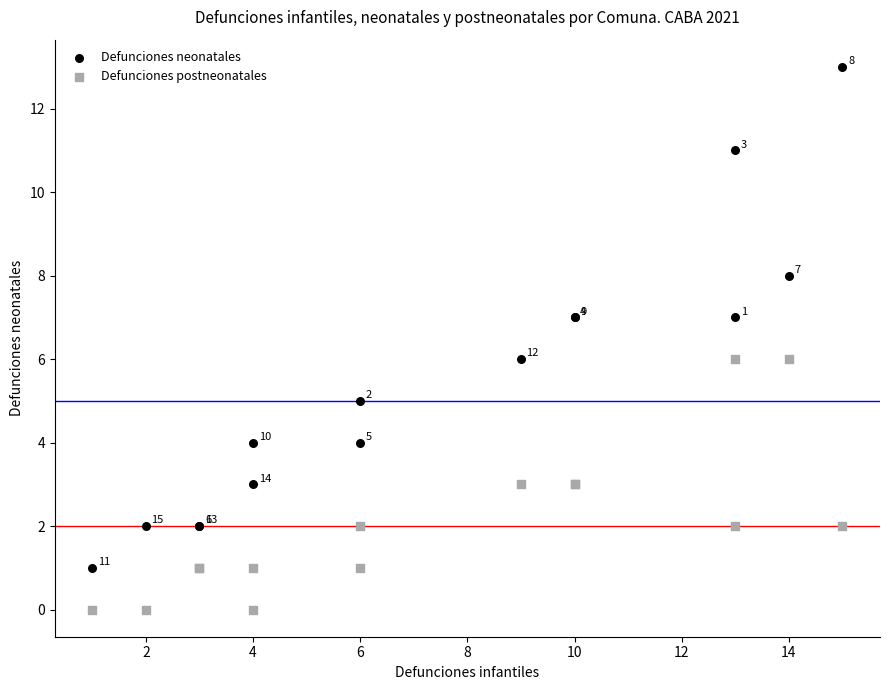

Which series contains the highest Y value?

Defunciones neonatales